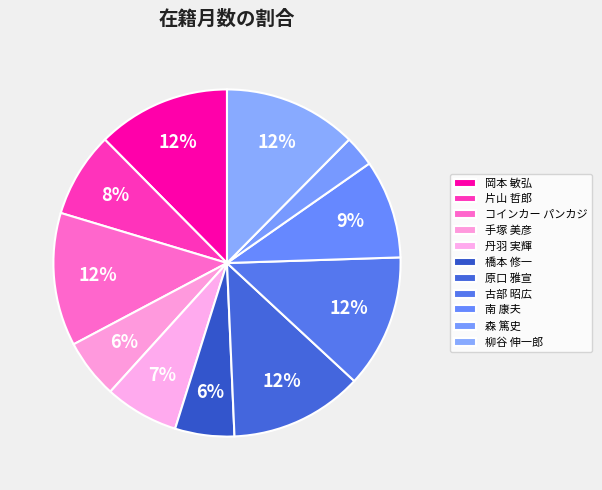

Which category has the biggest portion of the pie?

岡本 敏弘